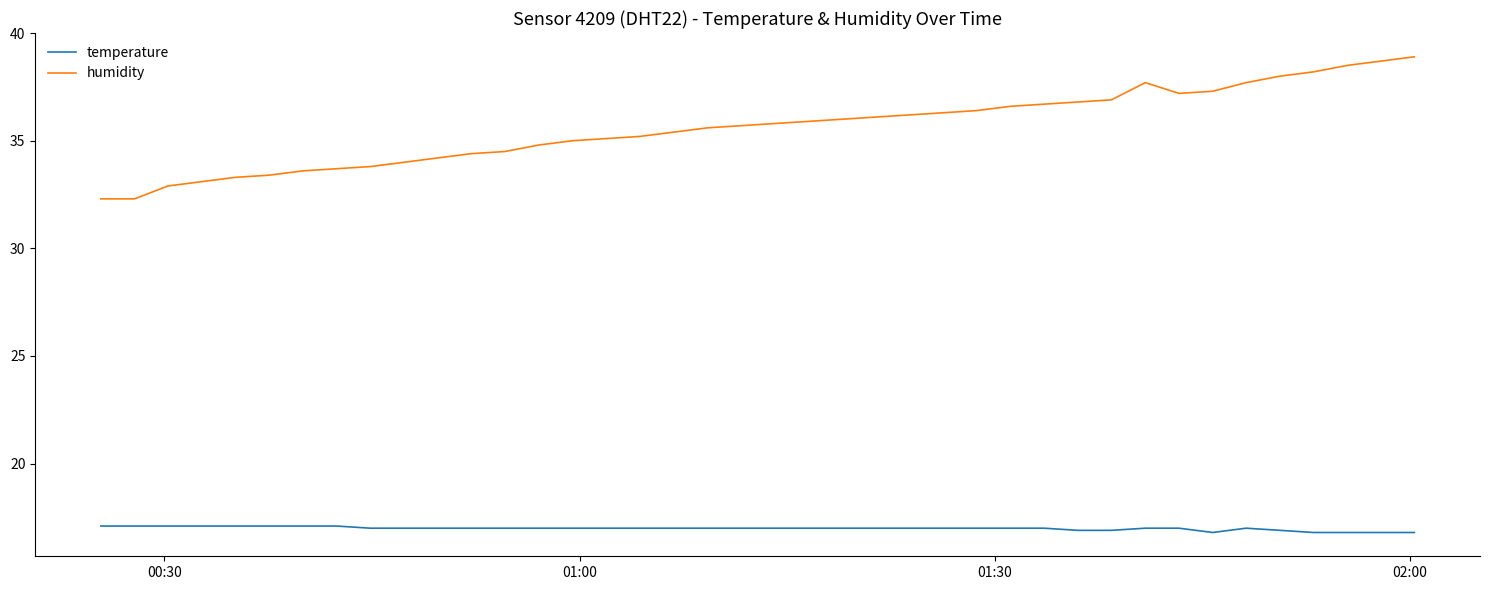

Rank the series by their maximum value, from lowest to highest.

temperature, humidity